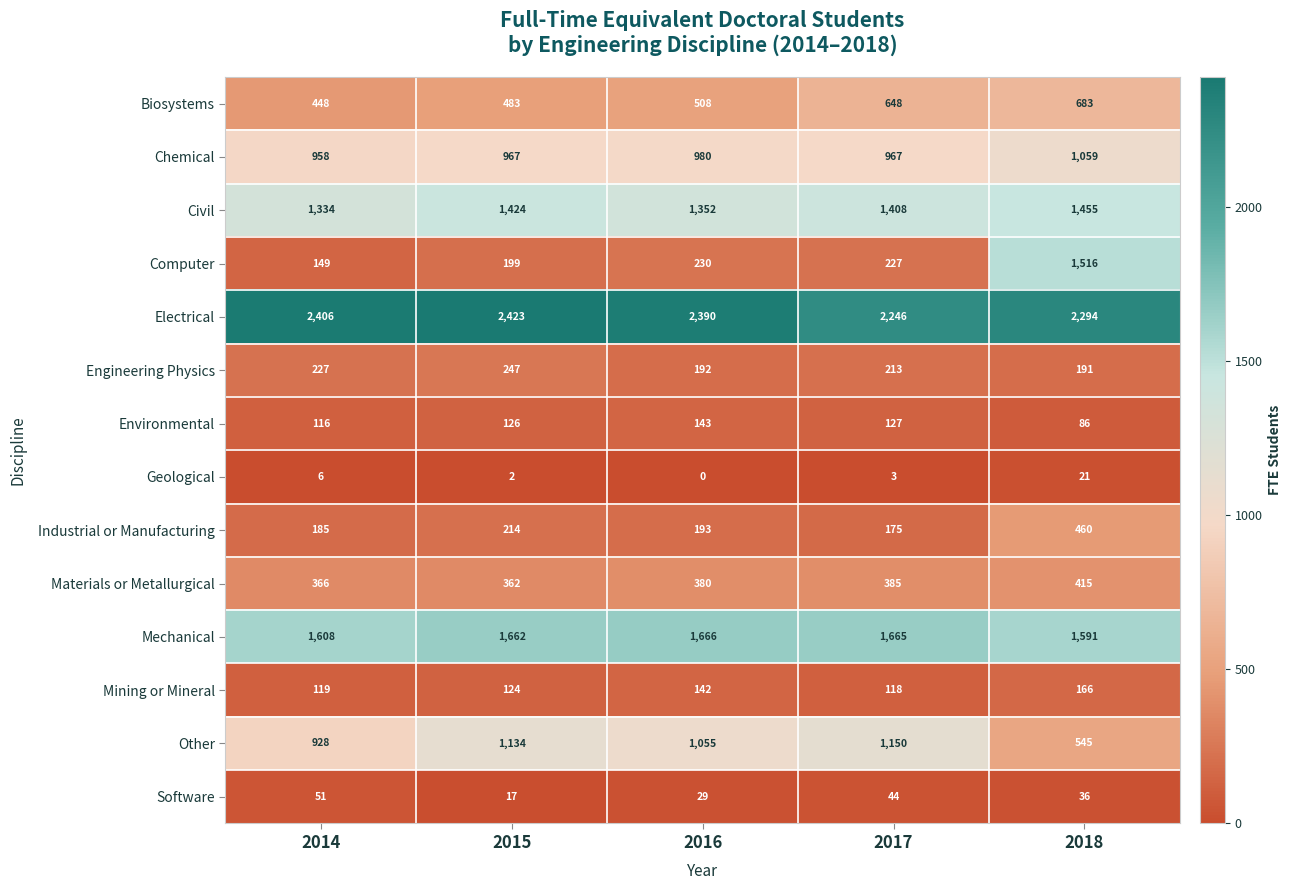

The value of Civil at 2014 is 479. True or false?

False